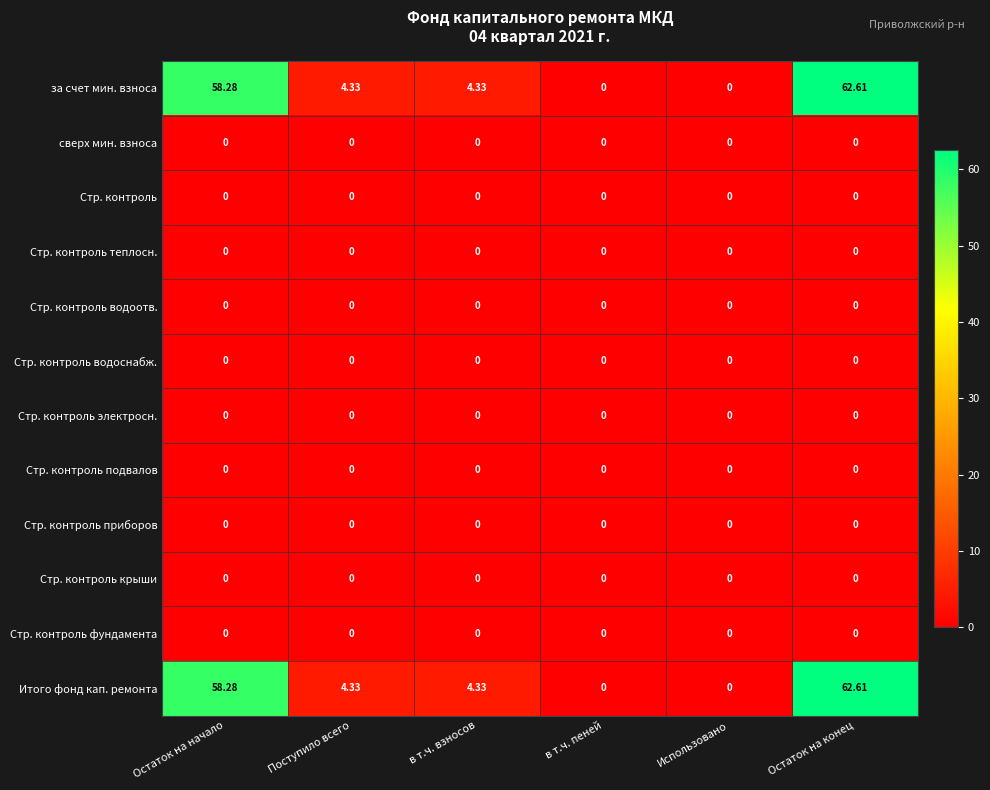

At which category is the sum across all series the highest?

Остаток на конец